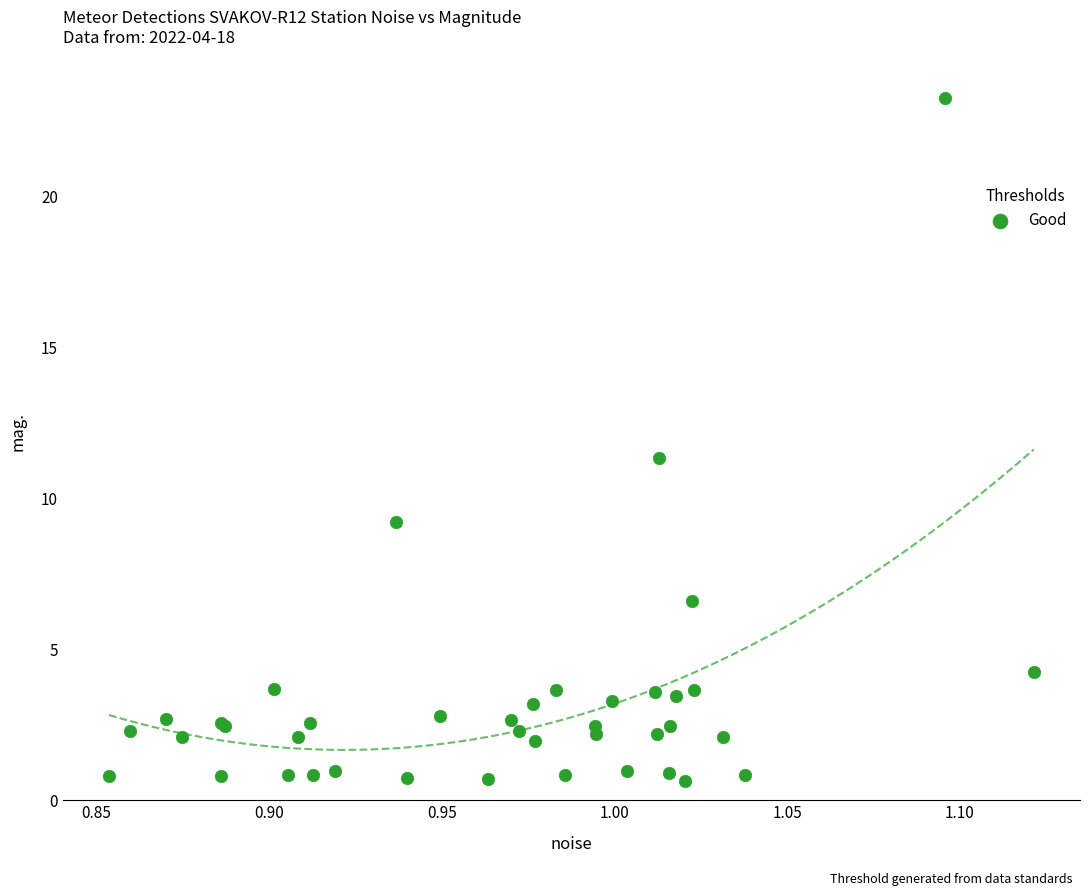

What Y value in the scatter plot is closest to 11?

11.3